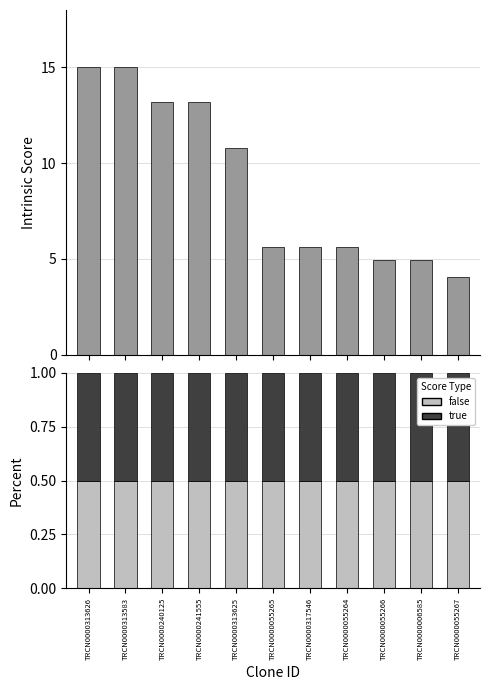

Rank the series at TRCN0000313626 from lowest to highest value.

false, true, Intrinsic Score